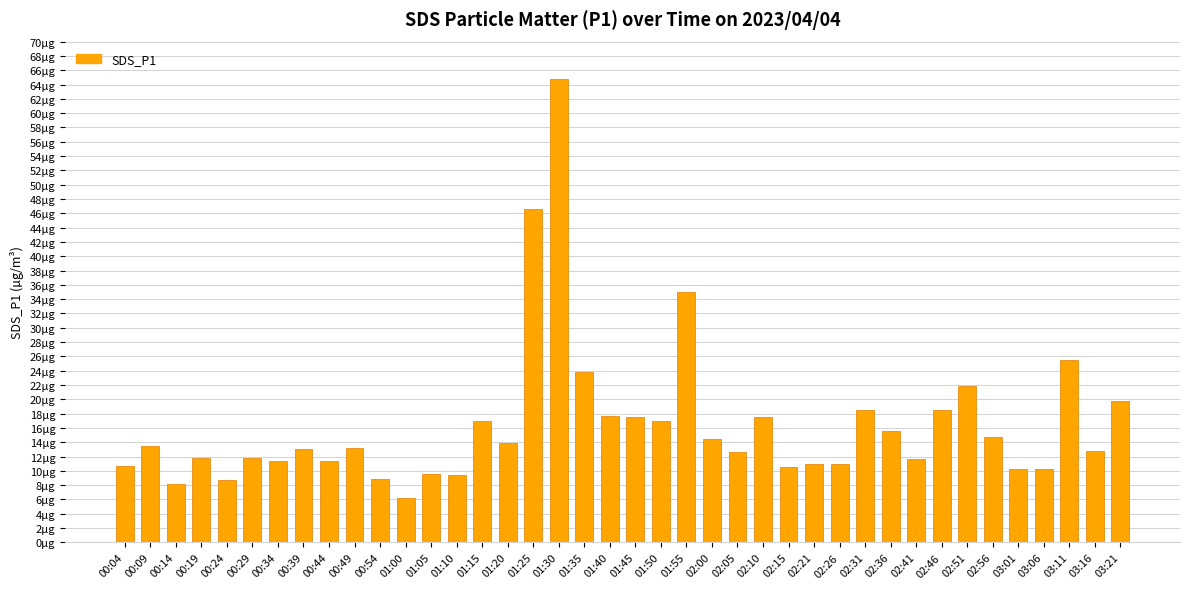

Are the bars horizontal?

No